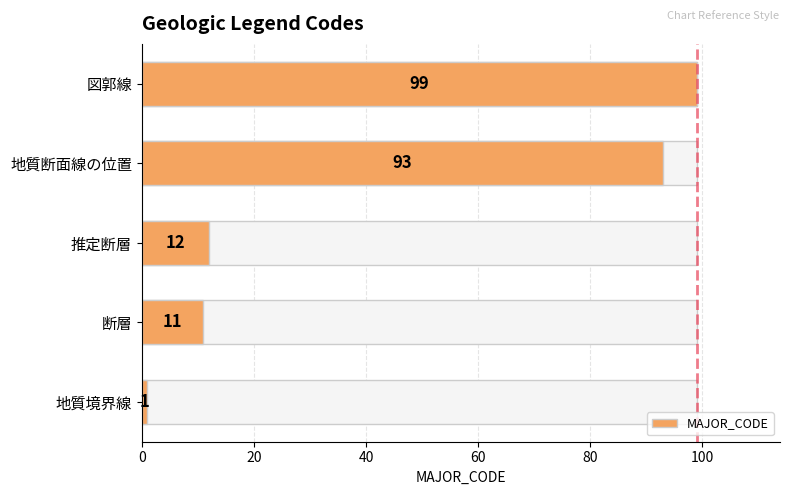

What is the sum of all values?

216